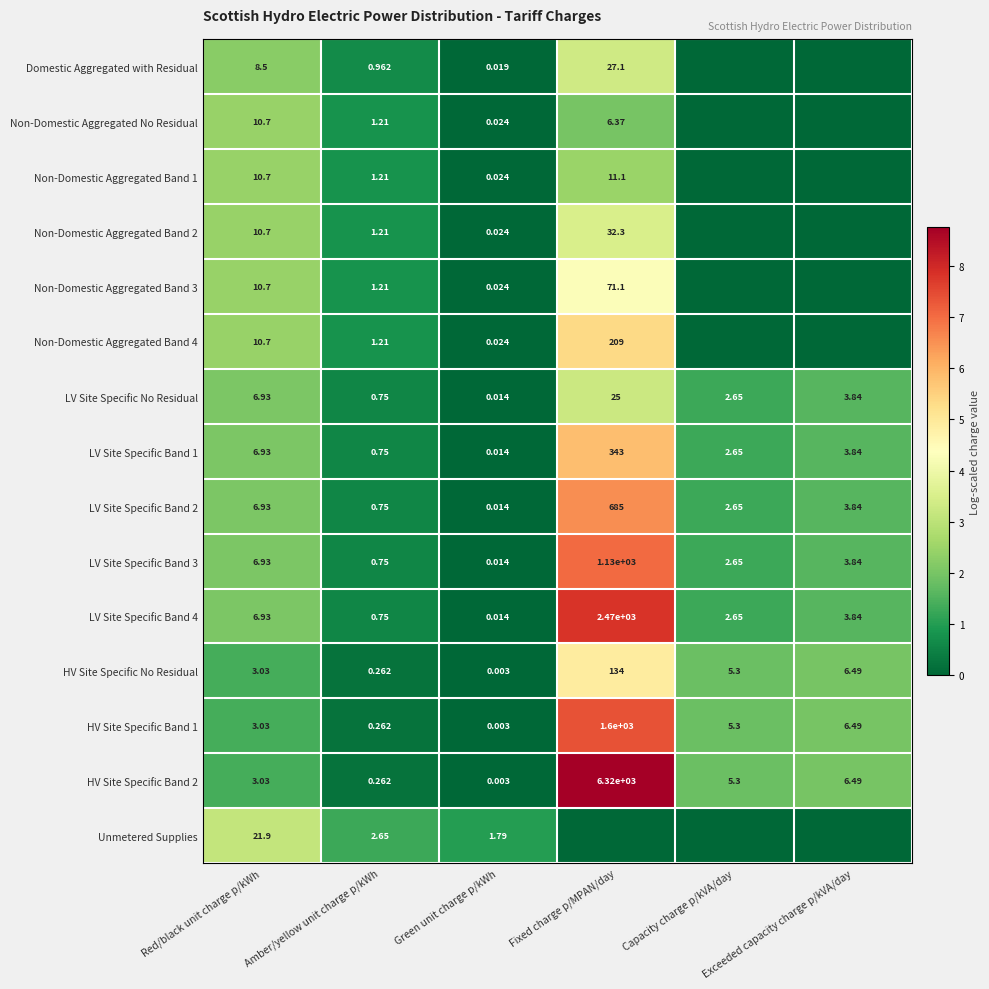

What is the difference between the maximum and second lowest values in the LV Site Specific Band 2 series?

6.0